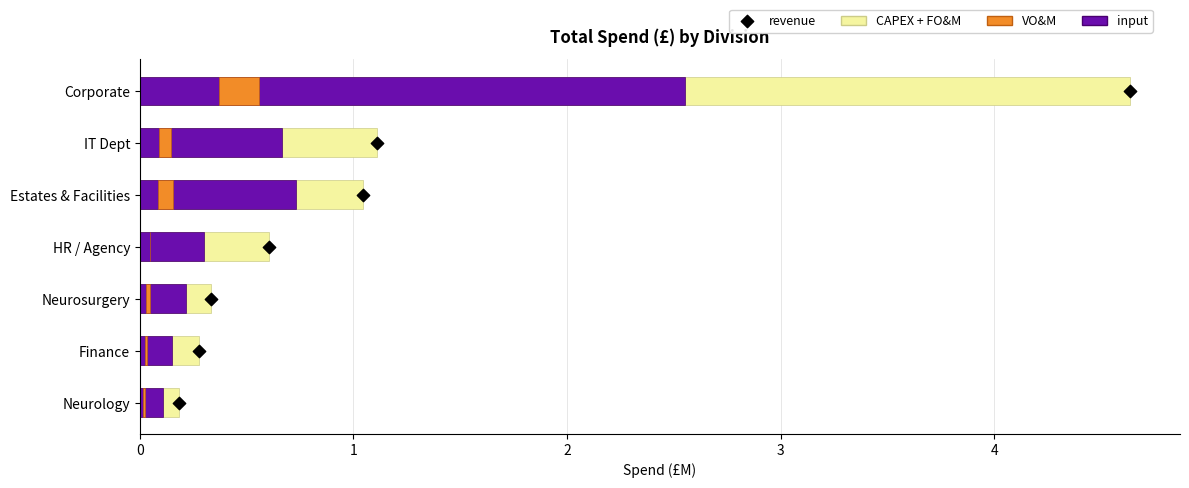

Which series has the largest total across all categories?

CAPEX + FO&M